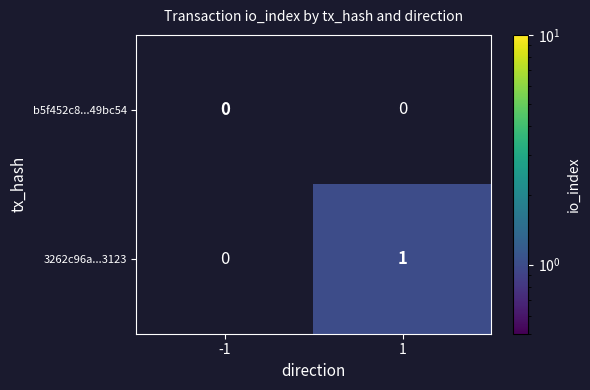

Which has a higher value, 1 or -1?

-1